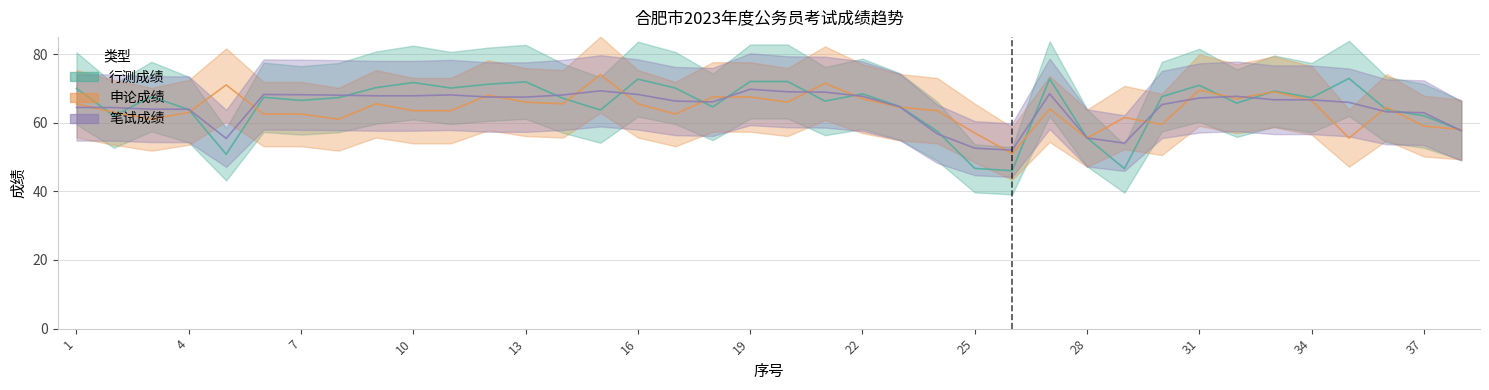

How many data points in 申论成绩 are less than 64?

18